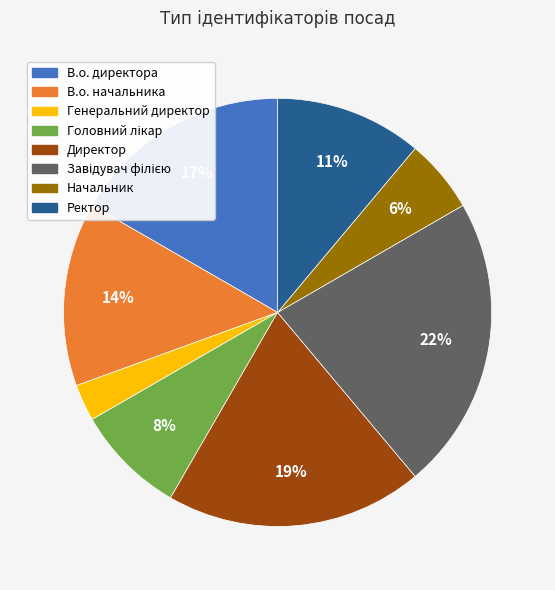

What is the smallest slice in the pie chart?

Генеральний директор